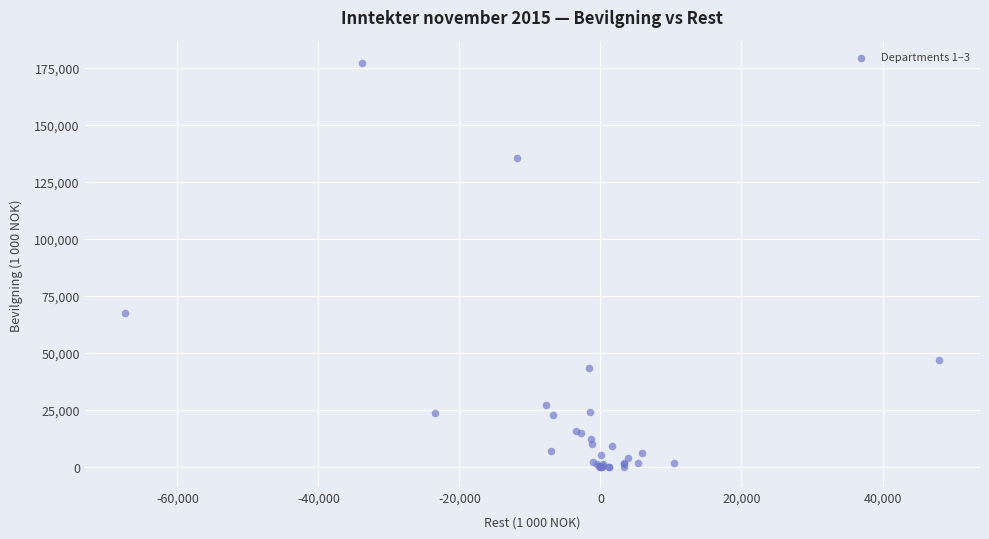

What Y value in the scatter plot is closest to 88676?

67375